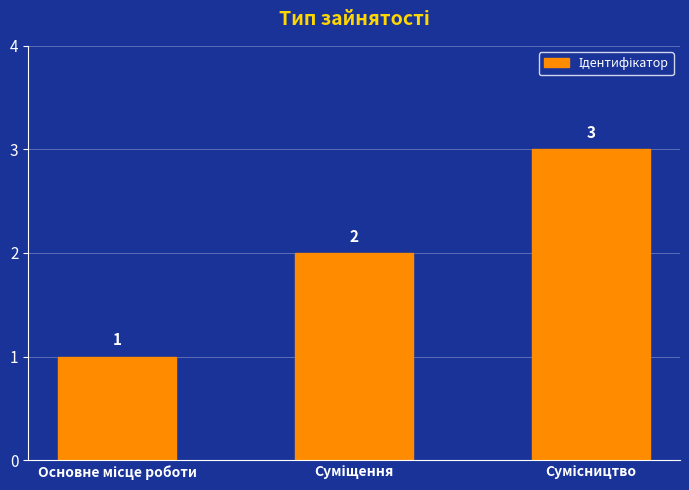

How many values are between 1 and 3?

3